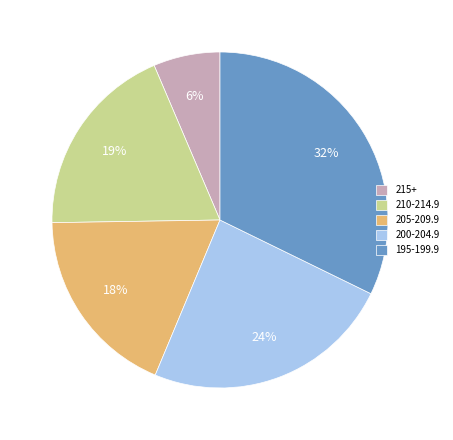

Is it true that 205-209.9 is 18% of the pie?

True